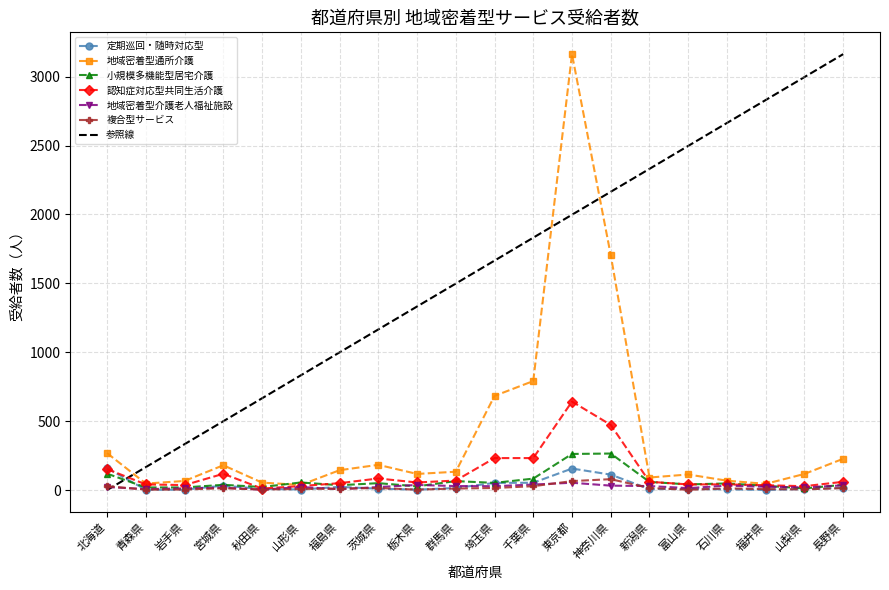

True or false: 小規模多機能型居宅介護 has more than 0 interior local peaks.

True